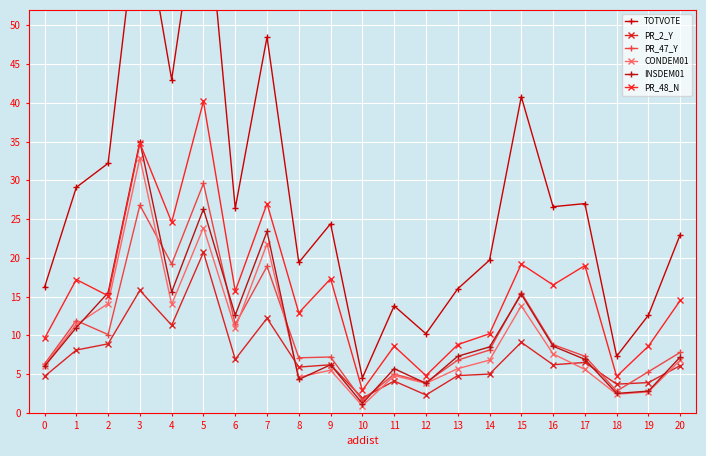

True or false: CONDEM01 has a value of 2.0 at 8.

False